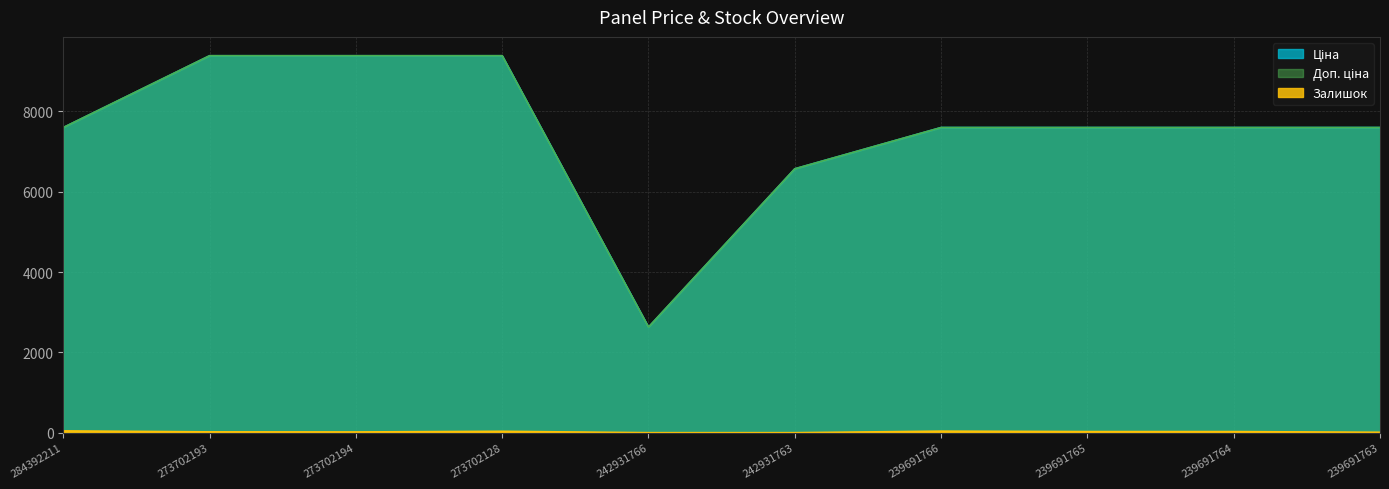

At which category is the sum across all series the highest?

273702128